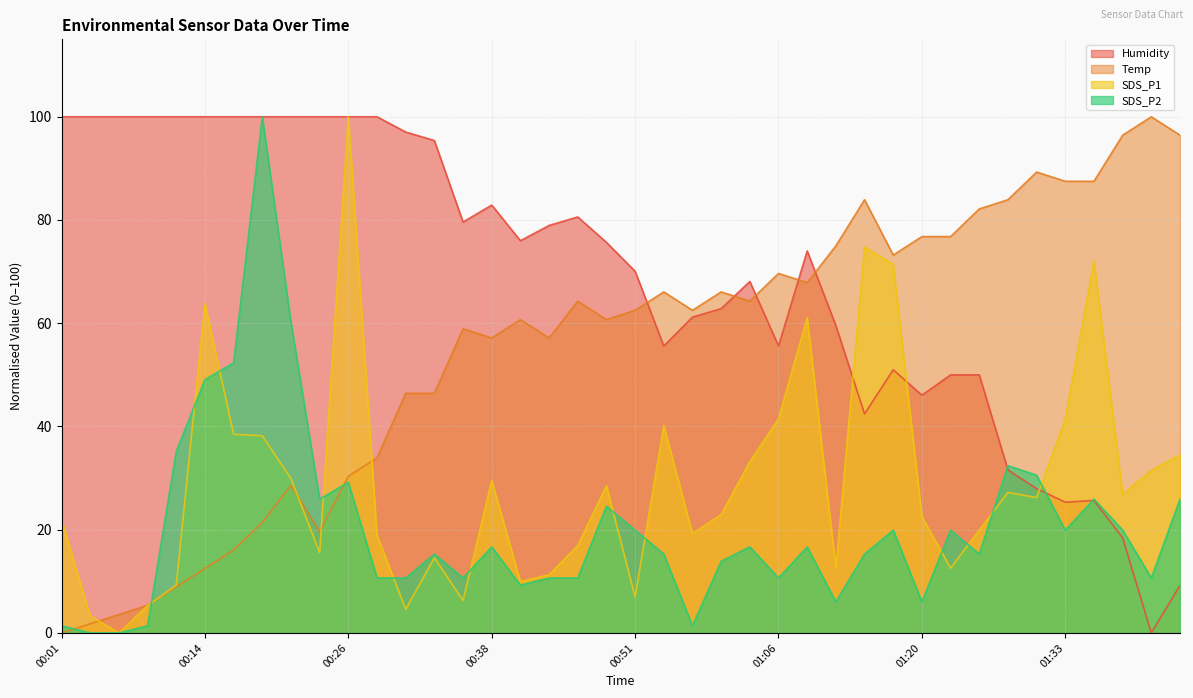

What is the average value of the SDS_P2 series?

20.4